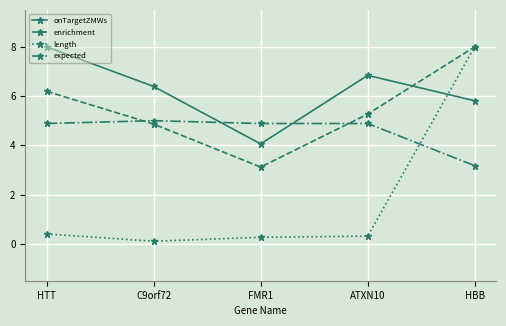

Reading left to right, list all the values displayed in this chart.

onTargetZMWs: 8.0	6.4	4.1	6.8	5.8
enrichment: 6.2	4.9	3.1	5.3	8.0
length: 0.4	0.1	0.3	0.3	8.0
expected: 4.9	5.0	4.9	4.9	3.2